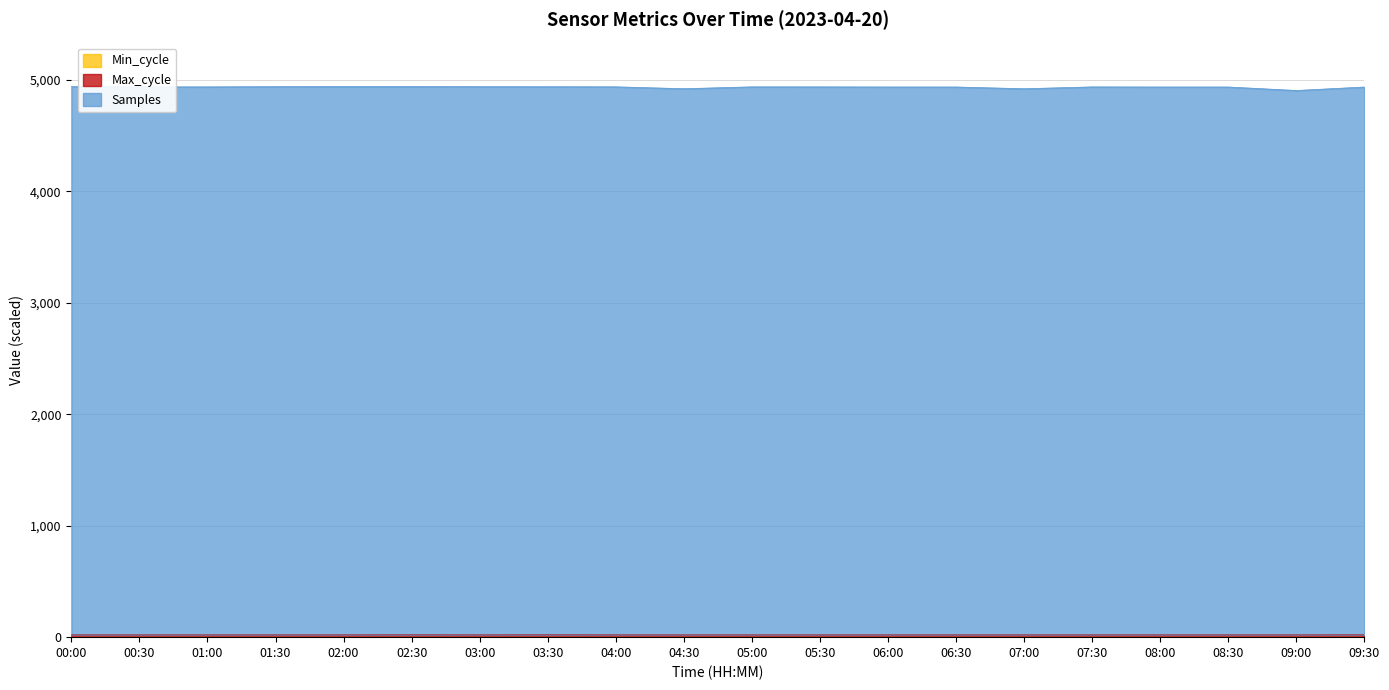

List the labels in order of Samples value, largest first.

02:00, 02:30, 00:00, 01:30, 03:00, 03:30, 04:00, 05:00, 00:30, 01:00, 05:30, 07:30, 06:00, 06:30, 08:30, 08:00, 09:30, 04:30, 07:00, 09:00